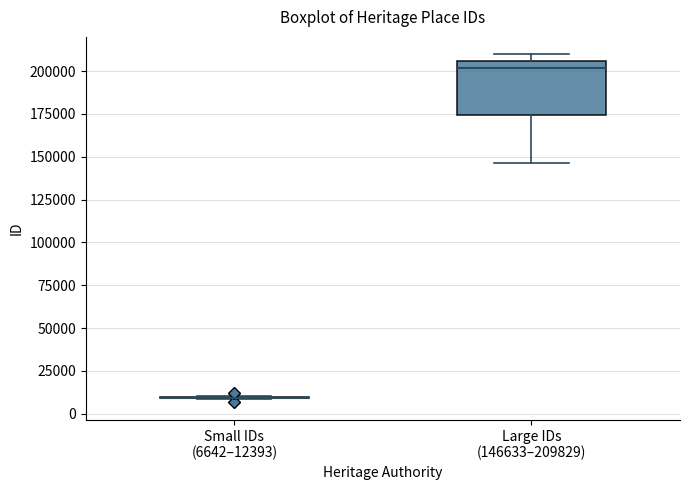

Reading left to right, transcribe this box plot: for each box, give where its median line is, the range the box spans, and where its two whiskers end, as read against the y-axis. The values are not printed on the chart, so give them approximately, as read against the axis.

Small IDs (6642–12393): box collapsed to a line at 10000, whiskers 10000 to 10000
Large IDs (146633–209829): median 200000, box 175000 to 205000, whiskers 145000 to 210000